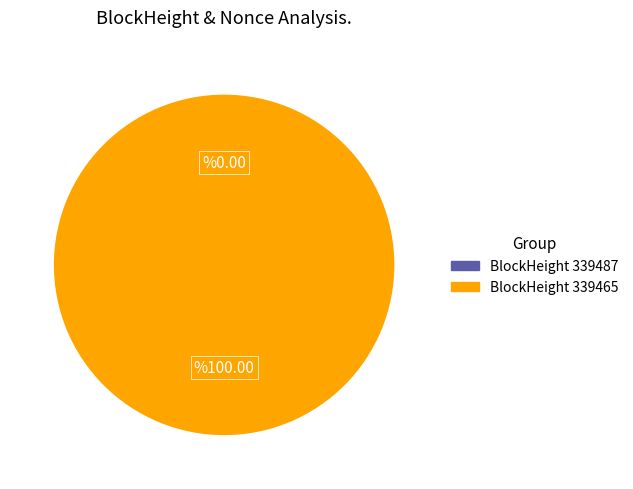

What percentage is the 339465 slice, to the nearest percent?

100%